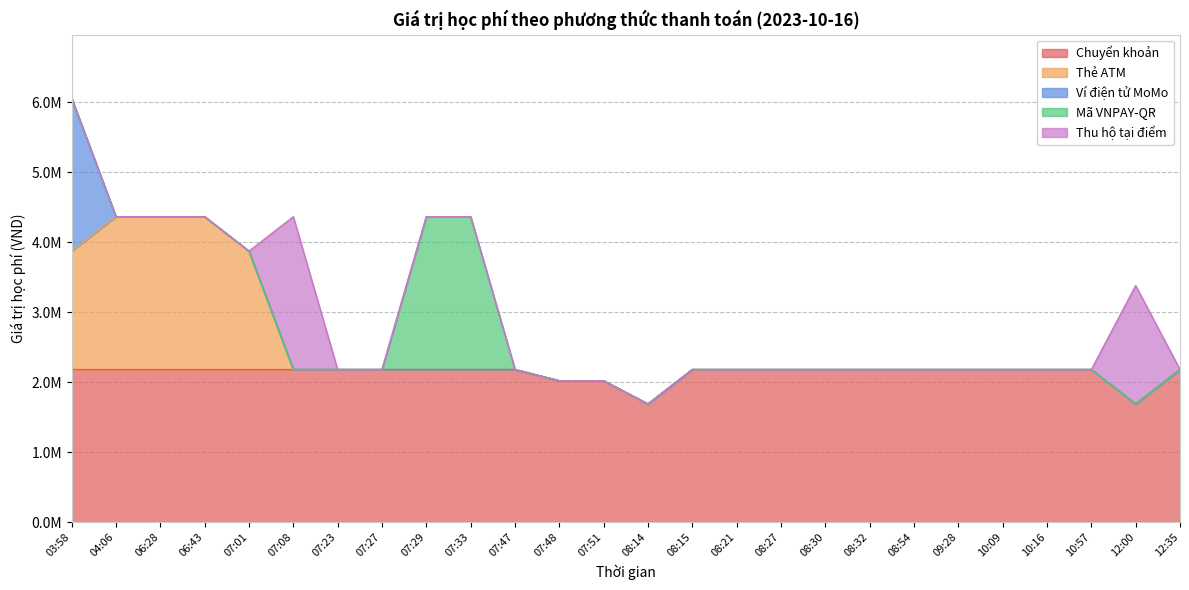

The Thẻ ATM series shows -781842 at 12:00. True or false?

False